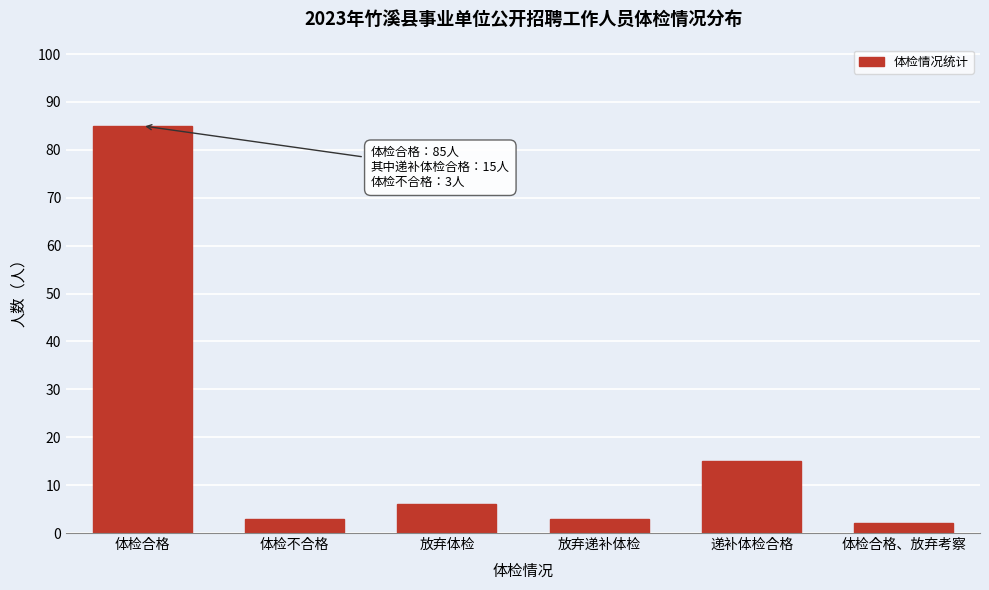

Reading left to right, extract all data points from this chart.

体检合格=85	体检不合格=3	放弃体检=6	放弃递补体检=3	递补体检合格=15	体检合格、放弃考察=2